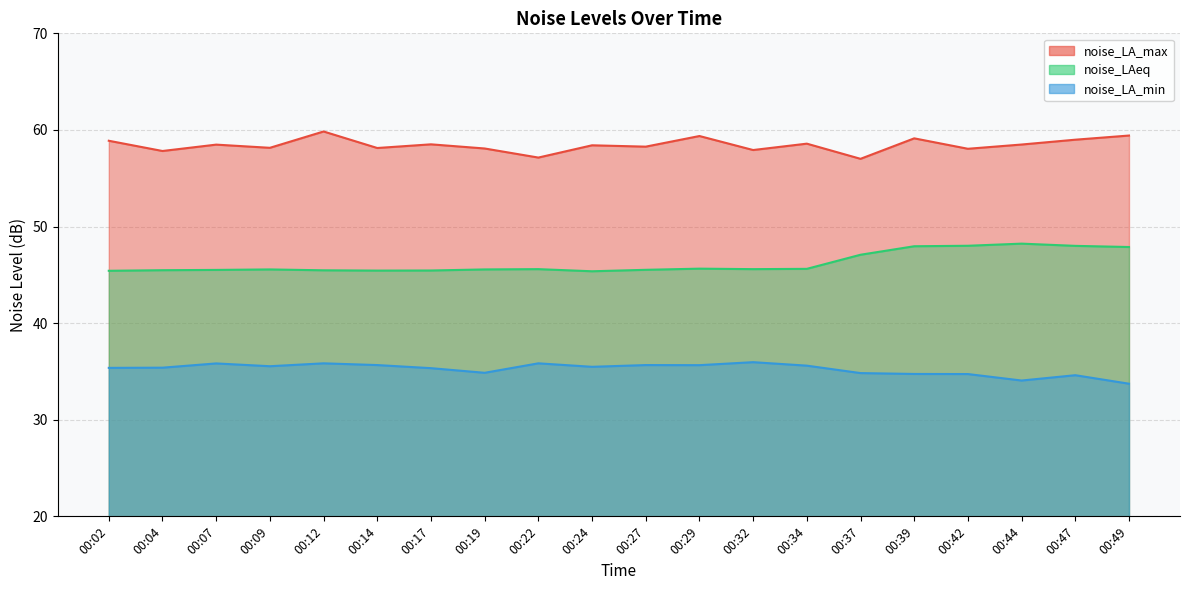

Which series changed the most between 00:22 and 00:44?

noise_LAeq